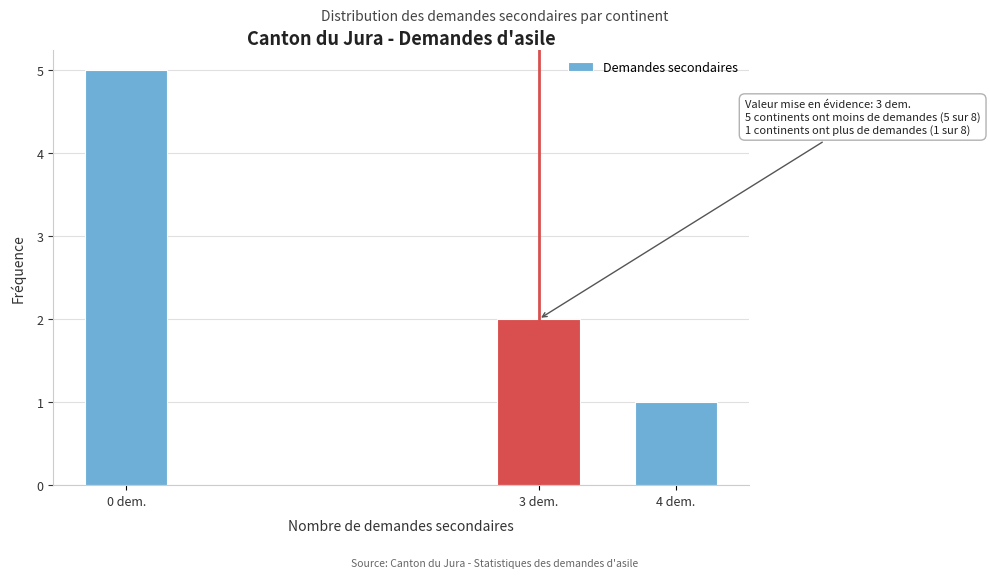

Reading left to right, what are all the values shown in this chart?

5	2	1